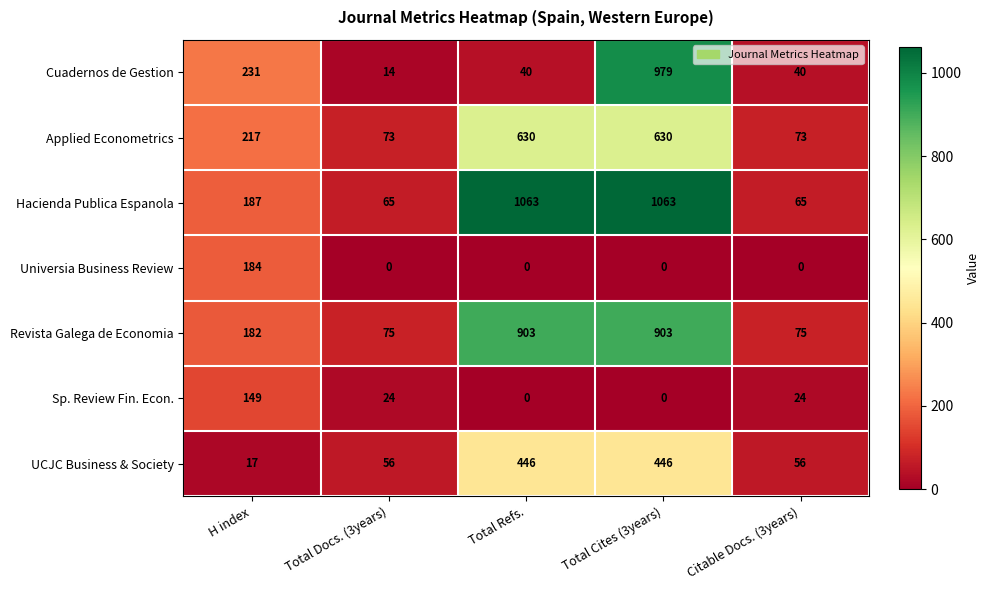

What is the total value across all series at H index?

1167